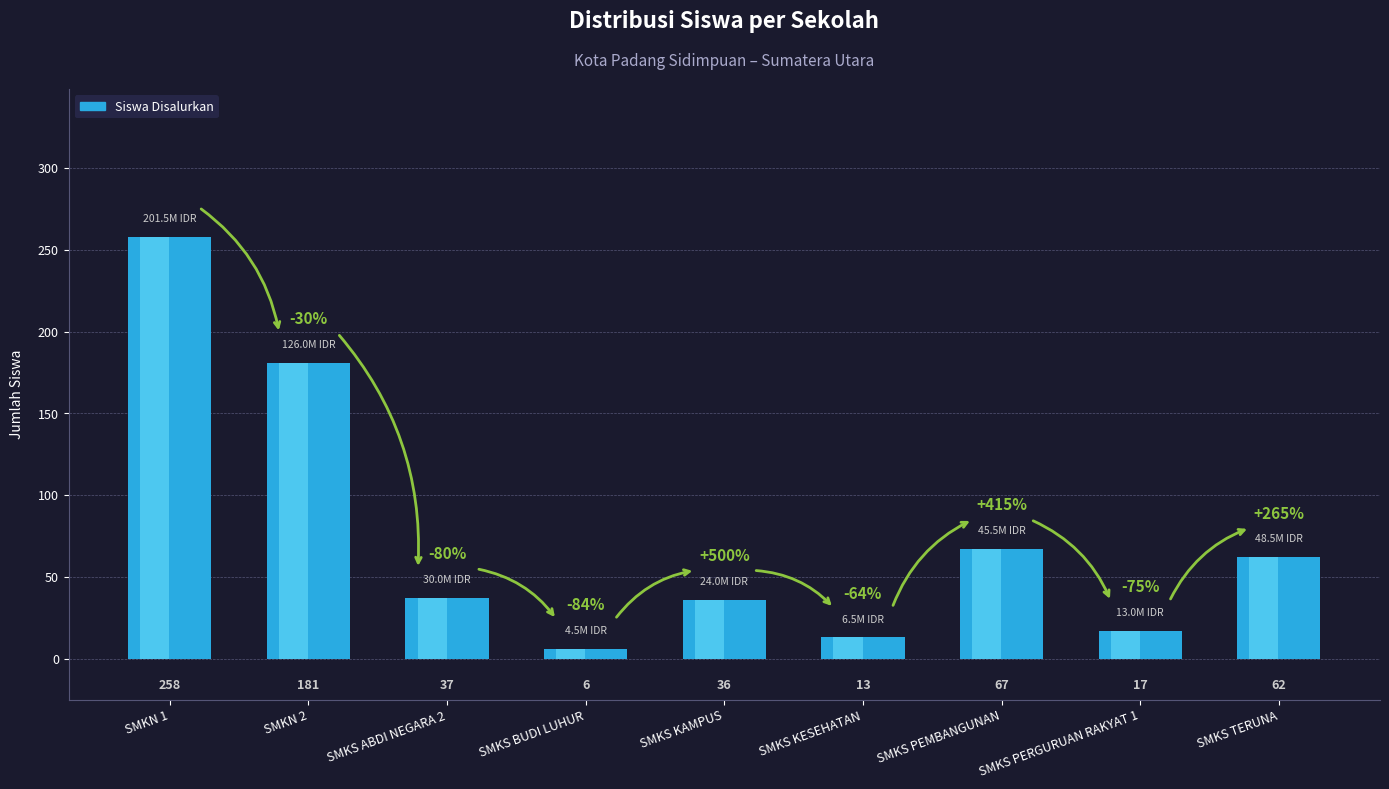

Is it true that the value at SMKS ABDI NEGARA 2 is 37?

True